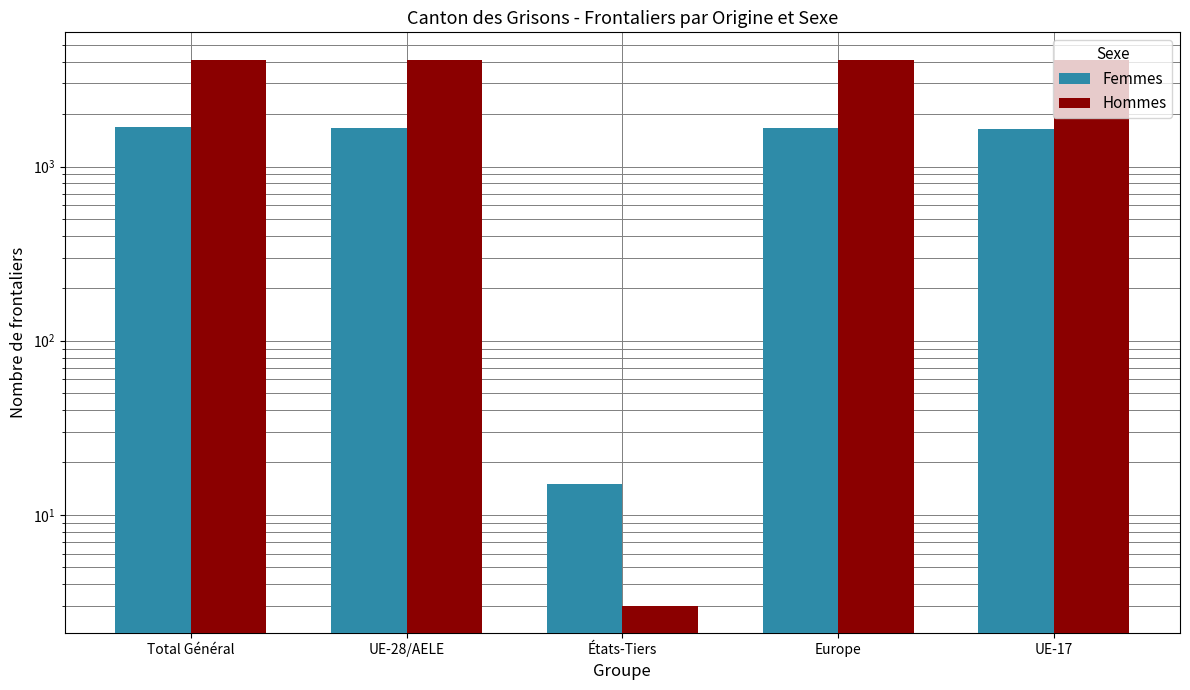

At how many categories does at least one series exceed 294?

4